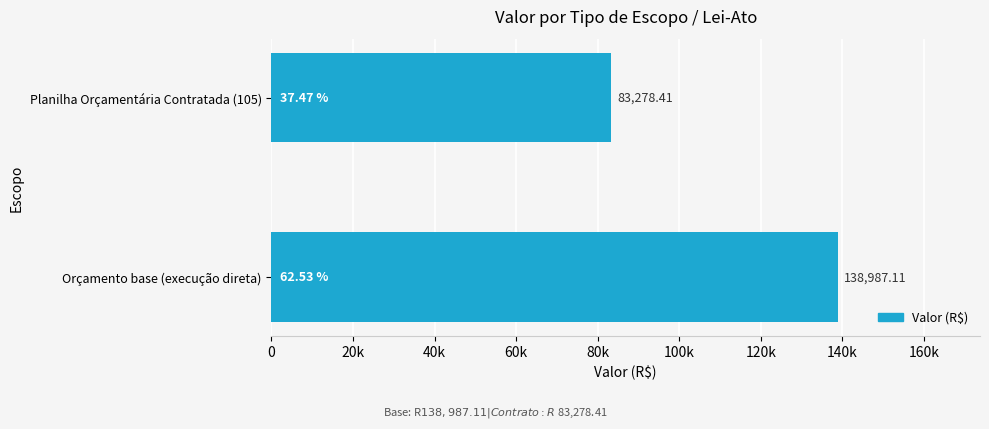

Rank the categories by value from highest to lowest.

Orçamento base (execução direta), Planilha Orçamentária Contratada (105)